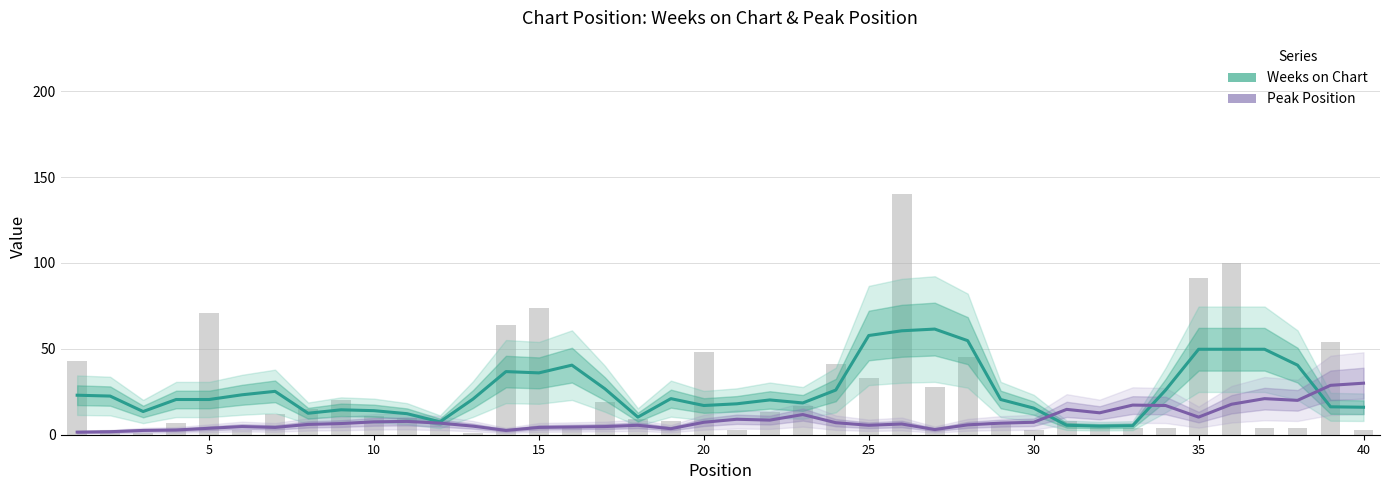

What is the value of the Weeks on Chart bar at the 24th from the left?

26.0